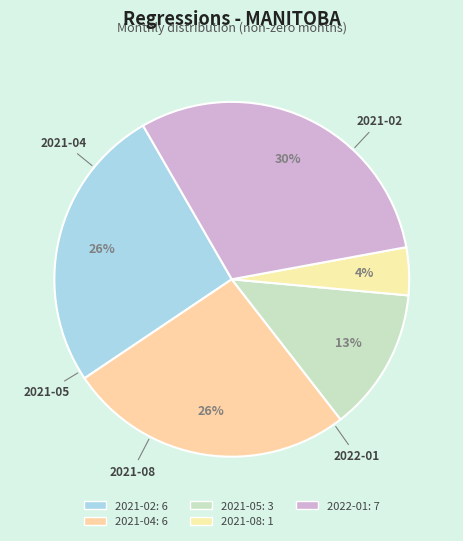

What is the smallest slice in the pie chart?

2021-08